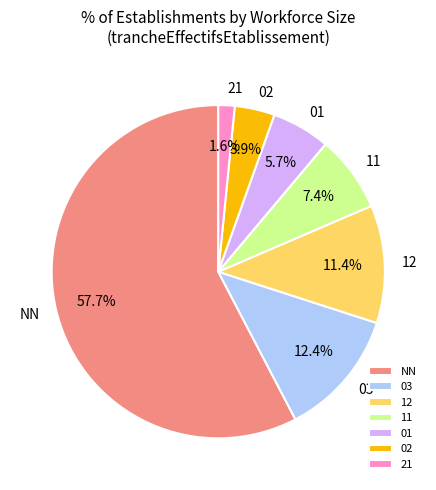

What is the largest slice in the pie chart?

NN